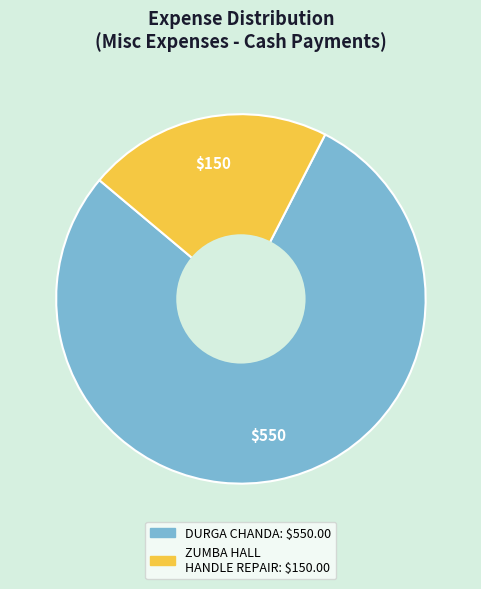

Is there a majority slice in this chart?

Yes